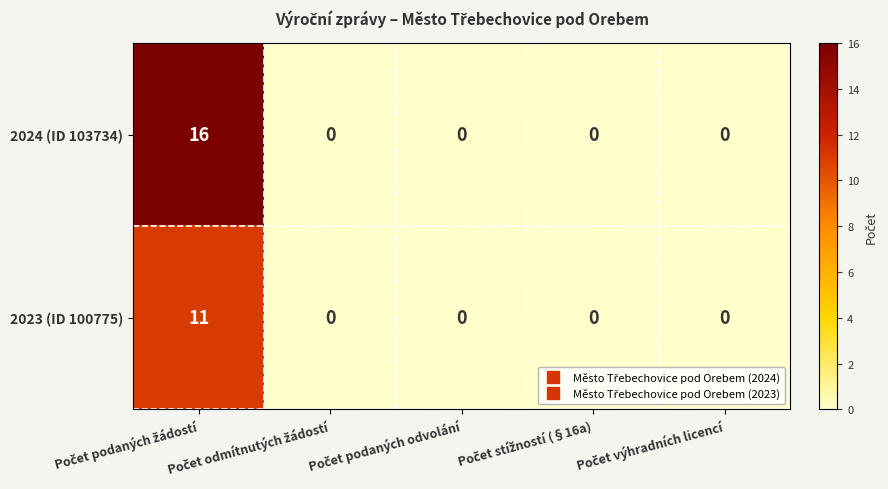

Rank the series by their maximum value, from highest to lowest.

2024 (ID 103734), 2023 (ID 100775)